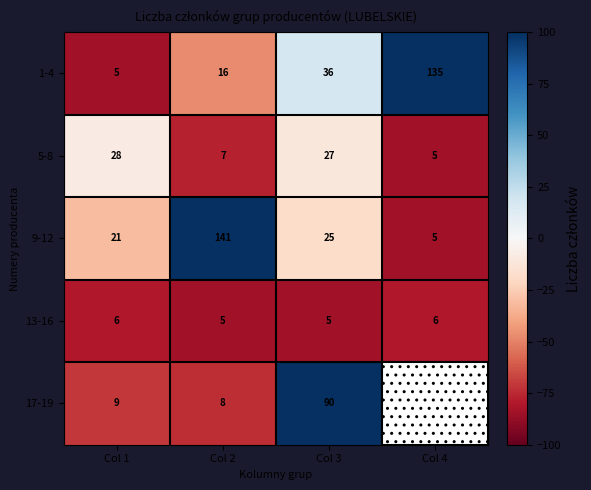

Is the value of 9-12 at Col 2 greater than the value of 1-4 at Col 1?

Yes